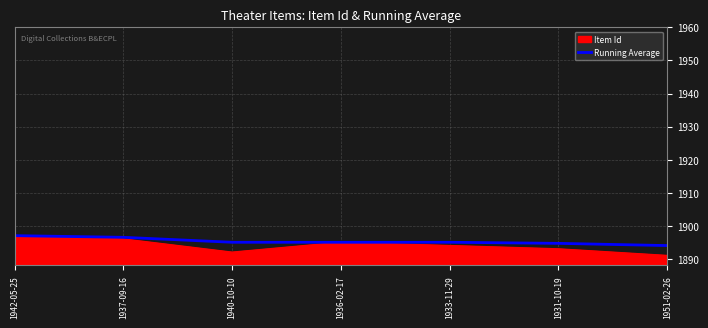

Which series has the widest spread of values?

Item Id